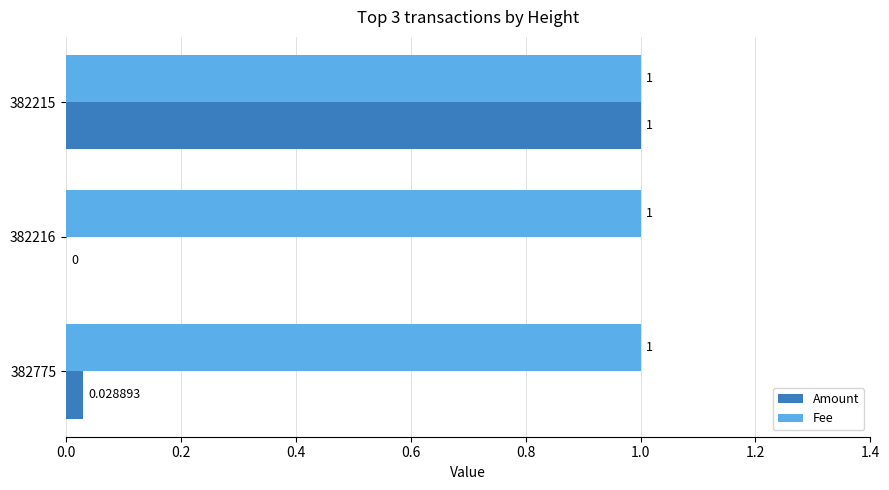

Between 382775 and 382215, which series saw the biggest shift?

Amount